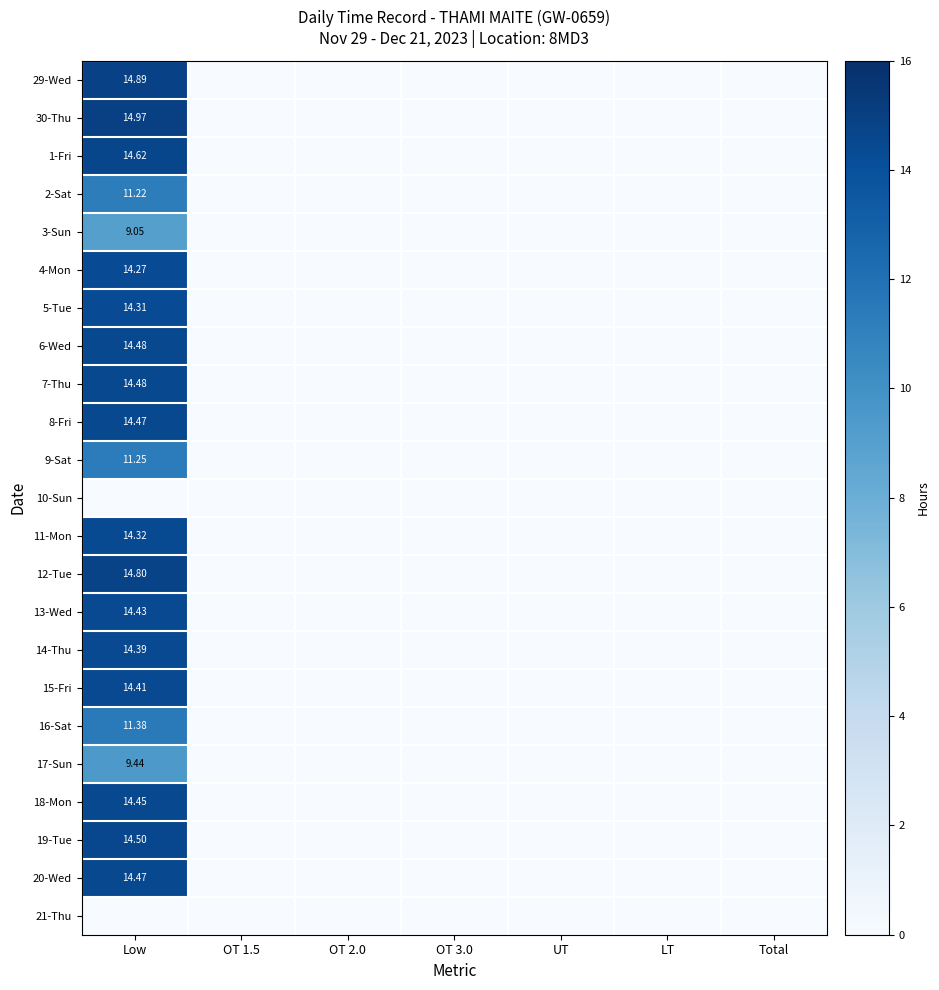

What is the highest value of the 15-Fri series?

14.4